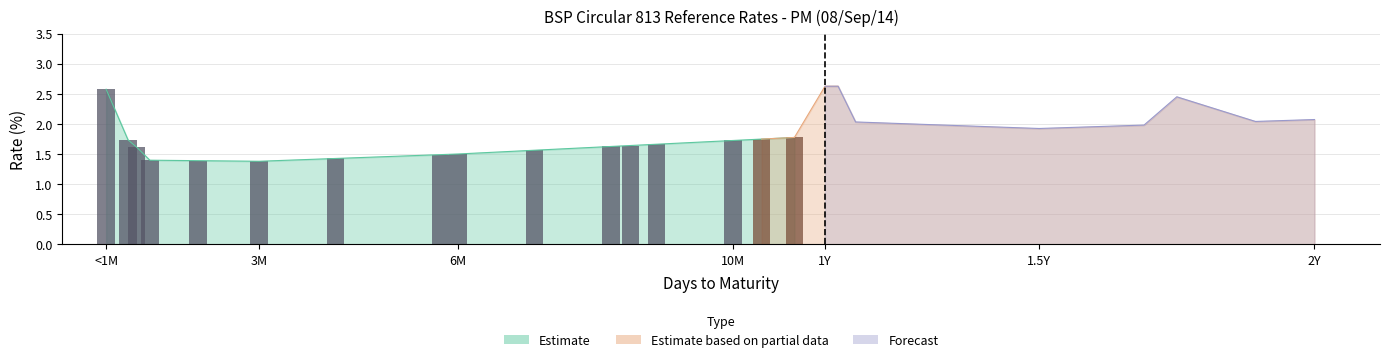

What is the spread (max minus min) of values at 1Y?

2.6